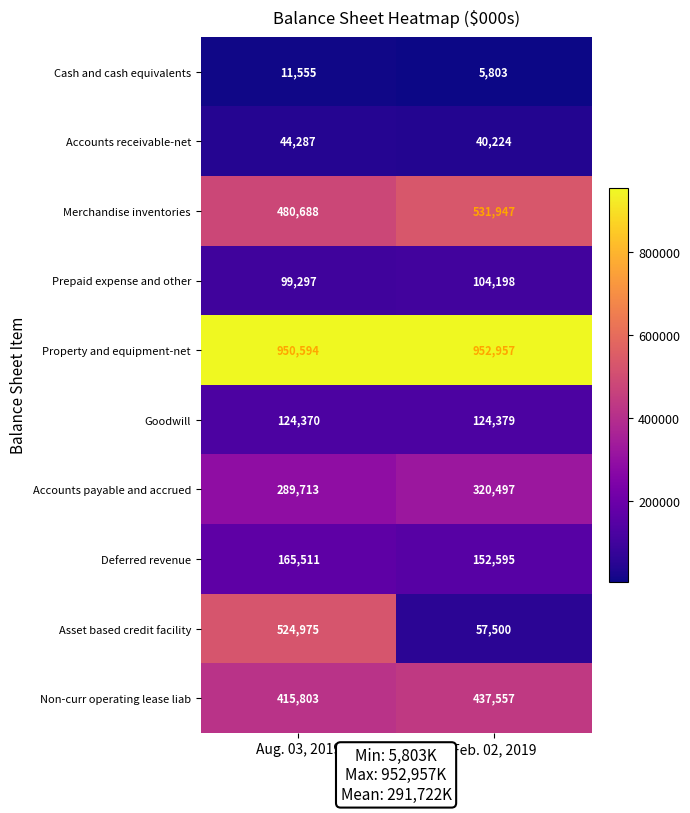

What is the average value of the Non-curr operating lease liab series?

426680